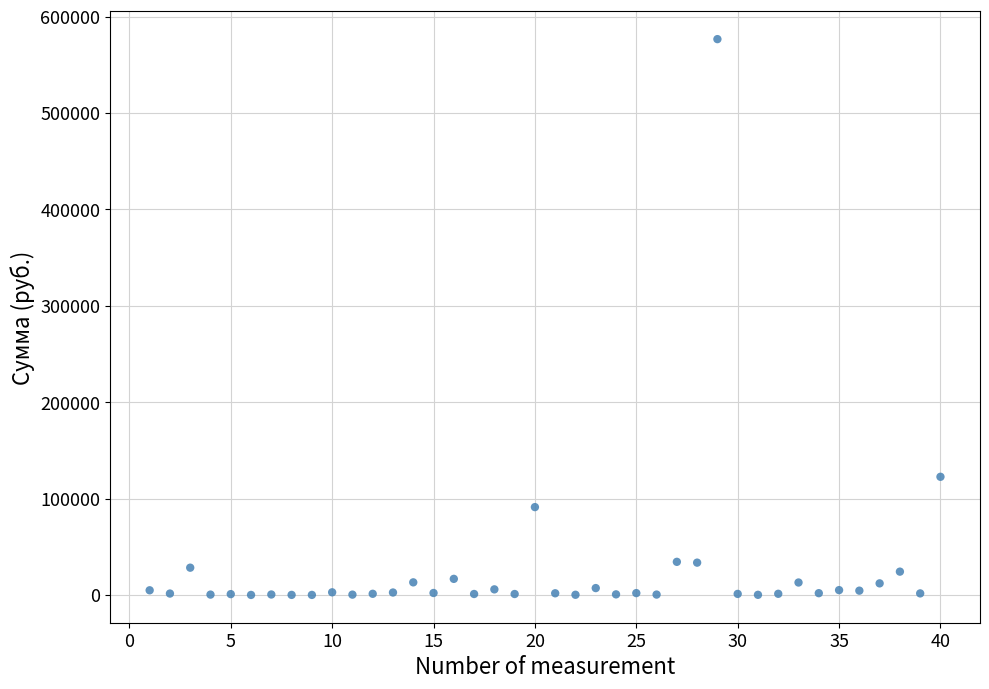

What Y value in the scatter plot is closest to 288329?

122574.4